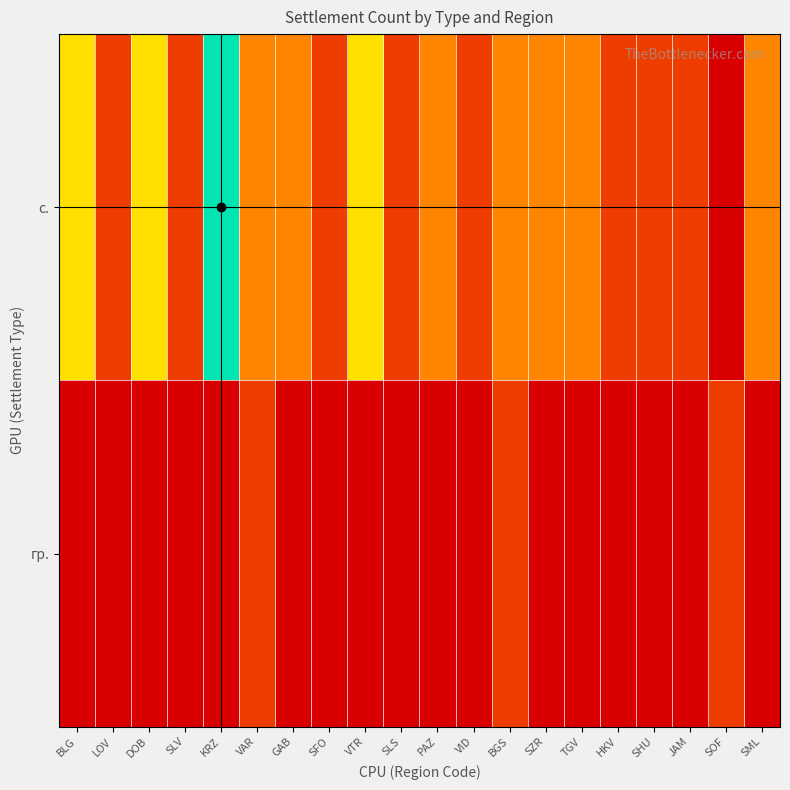

Which label corresponds to the smallest value in the chart?

SOF